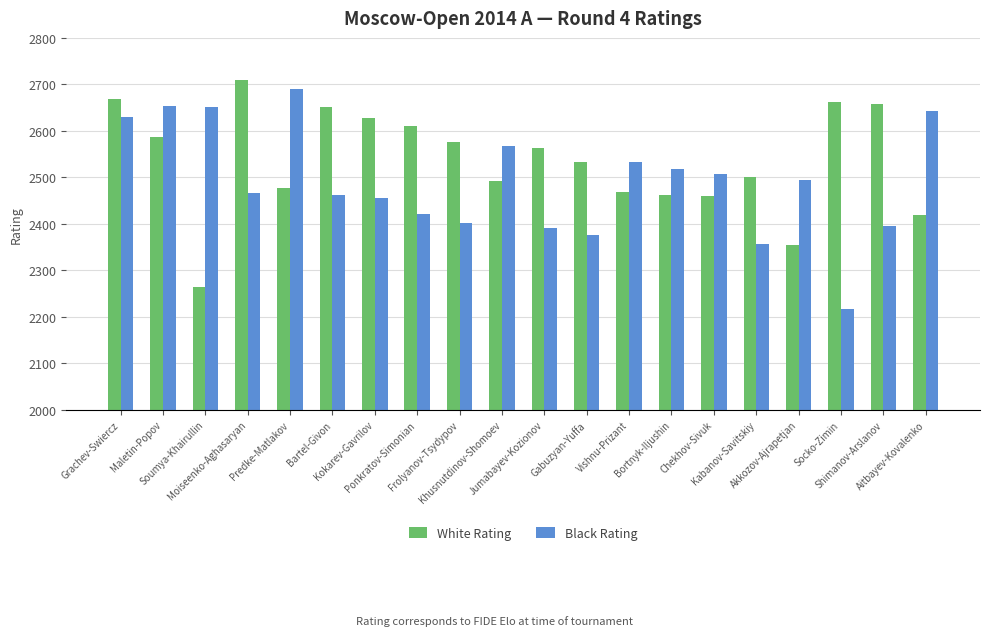

What is the average value of the Black Rating series?

2492